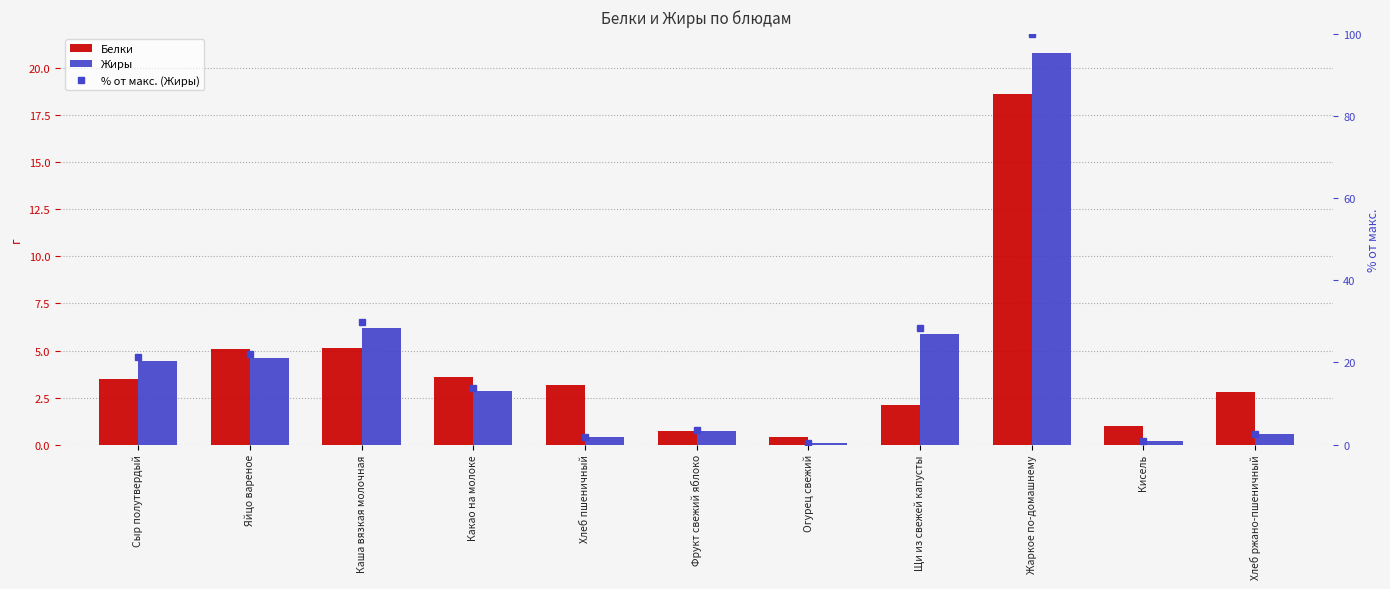

Where does the % от макс. (Жиры) series first go above 13?

Сыр полутвердый